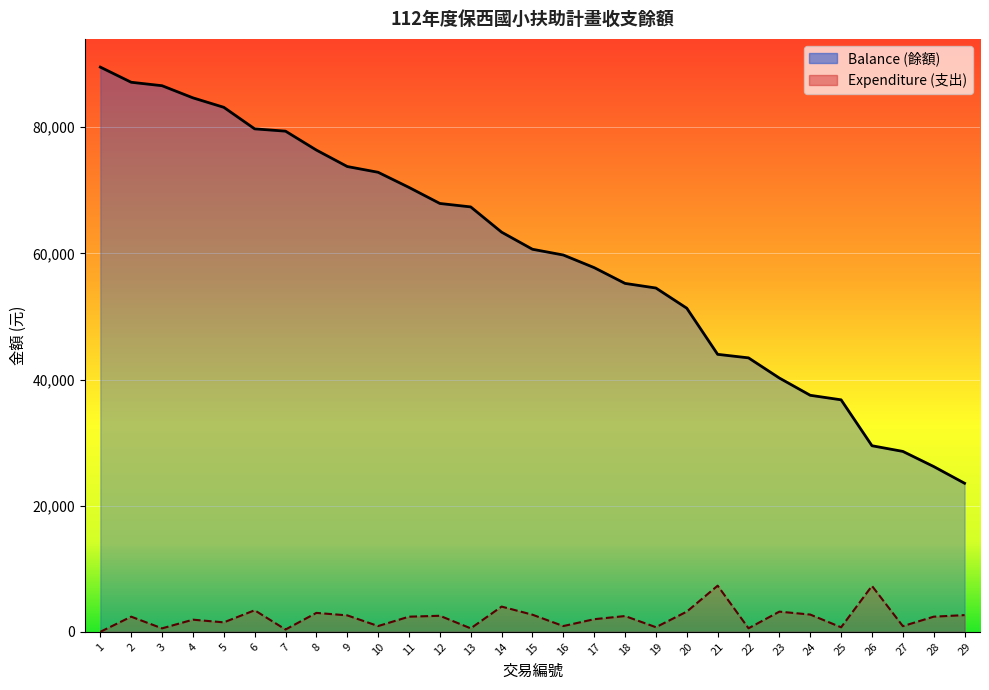

True or false: Balance has more than 1 points higher than both neighbors.

False